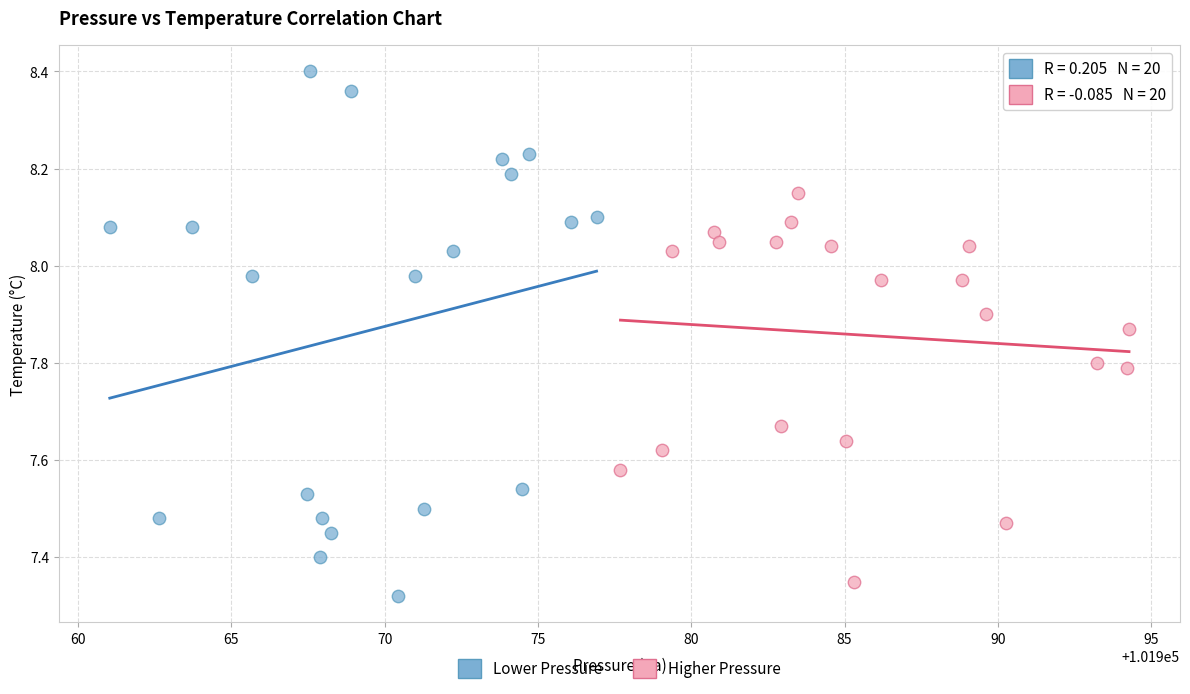

Which series has the largest Y range (max minus min)?

Lower Pressure